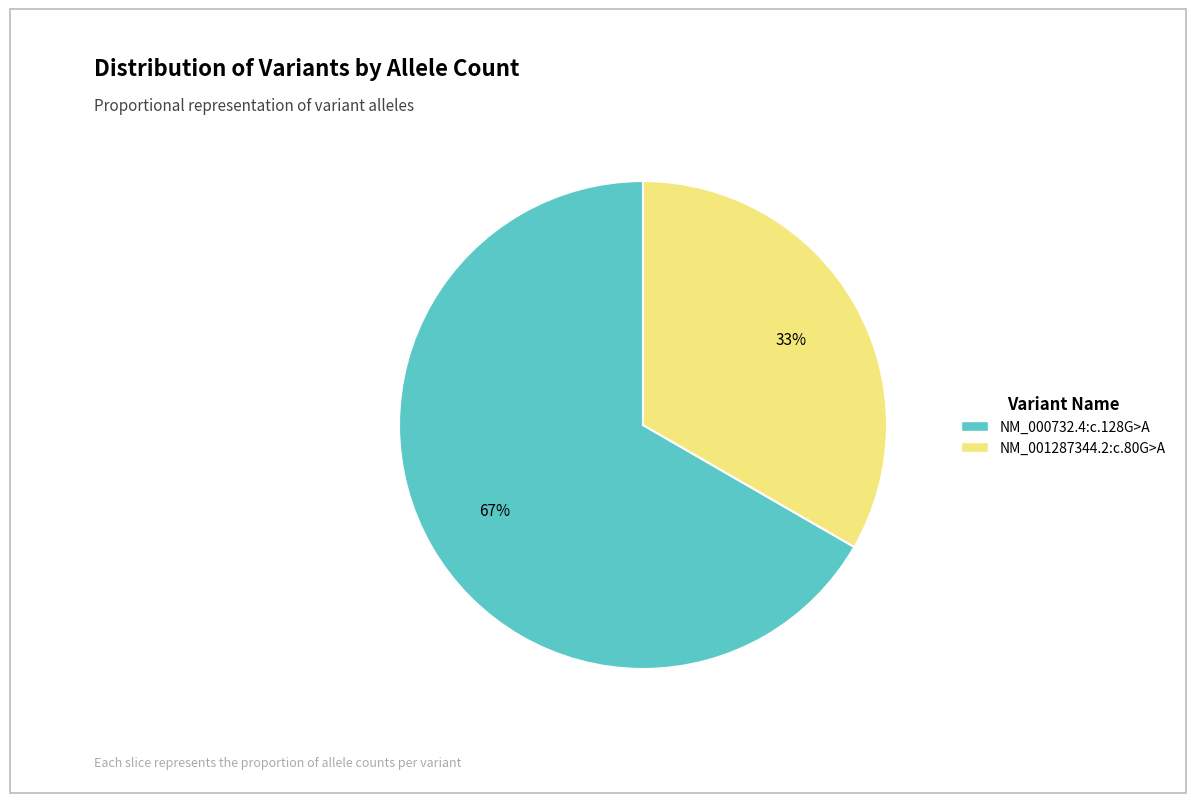

What is the smallest slice in the pie chart?

NM_001287344.2:c.80G>A